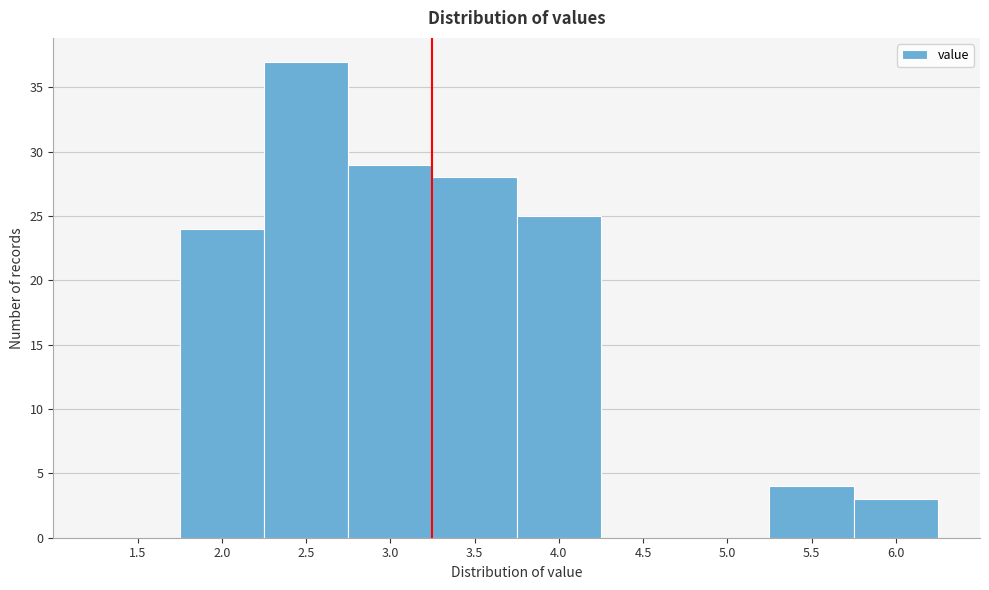

Reading left to right, extract all data points from this chart.

1.5=0	2.0=24	2.5=37	3.0=29	3.5=28	4.0=25	4.5=0	5.0=0	5.5=4	6.0=3